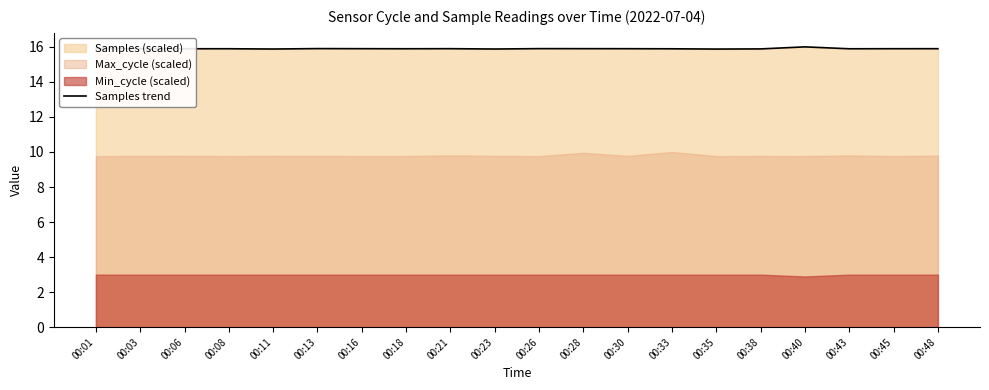

Count the values in the range 15 to 16.

20